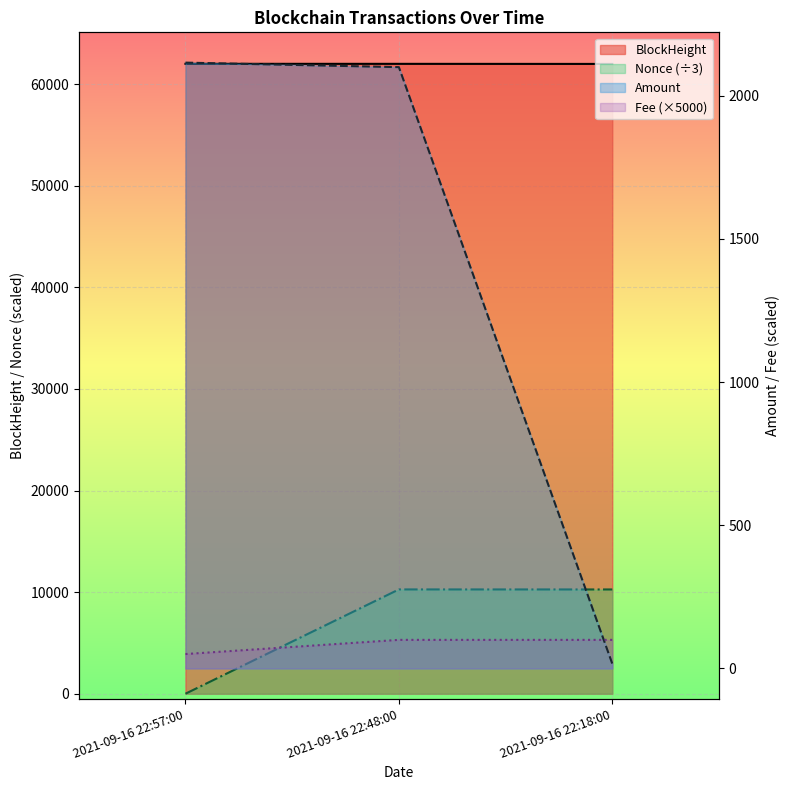

Read the BlockHeight value at 2021-09-16 22:18:00.

61998.0